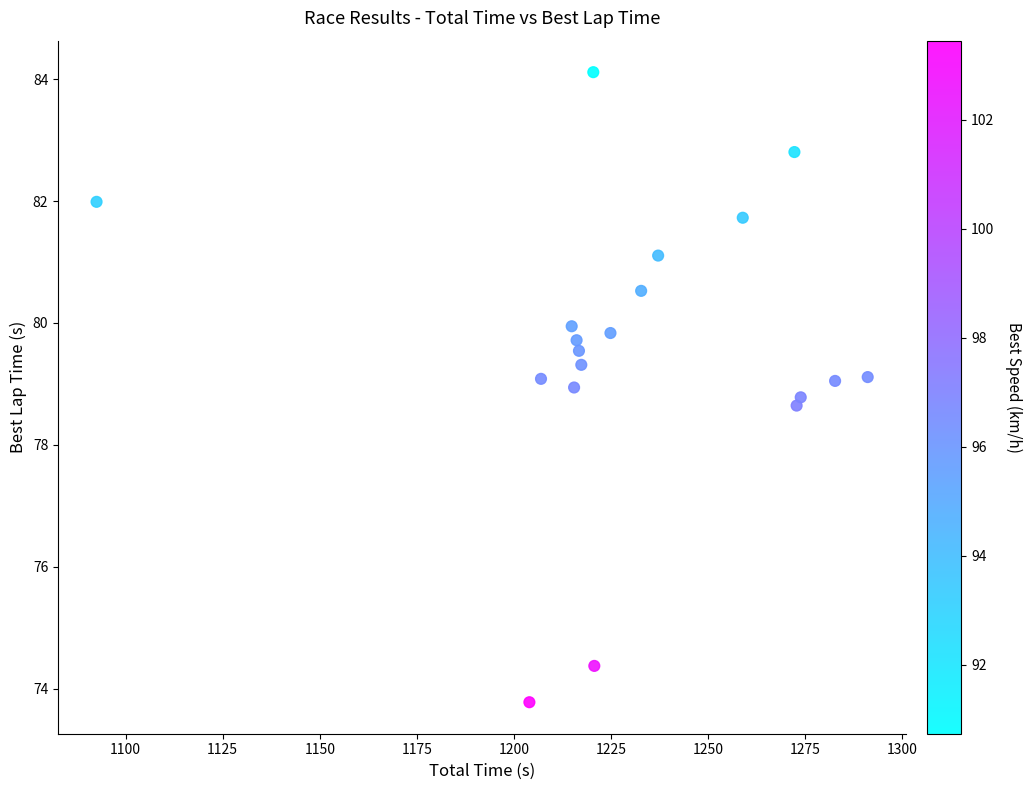

What is the range of Y values (max minus min)?

10.3